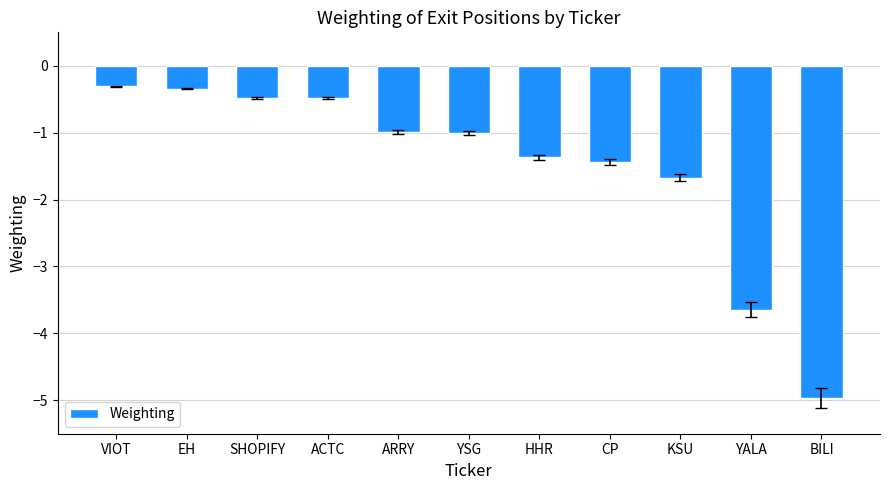

What is the value of the 11th bar from the left?

-5.0